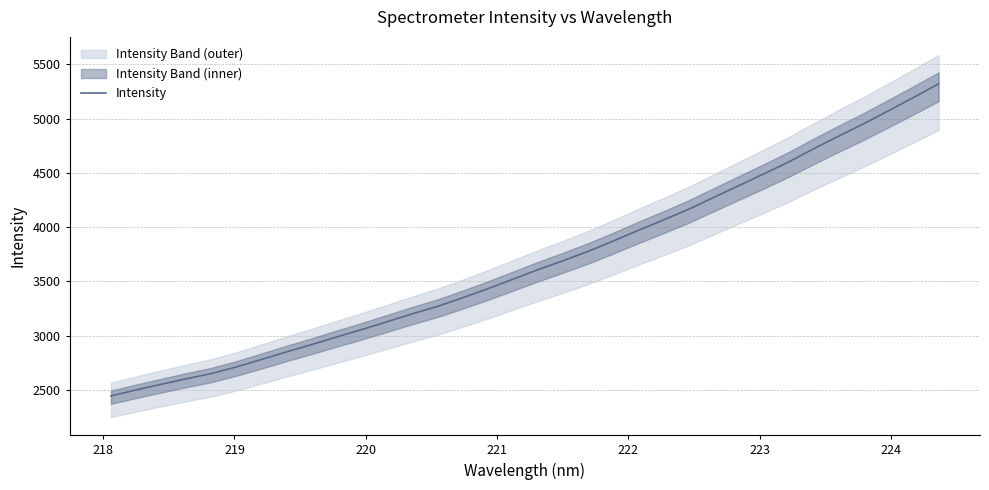

What is the difference between the maximum and minimum values?

2877.6